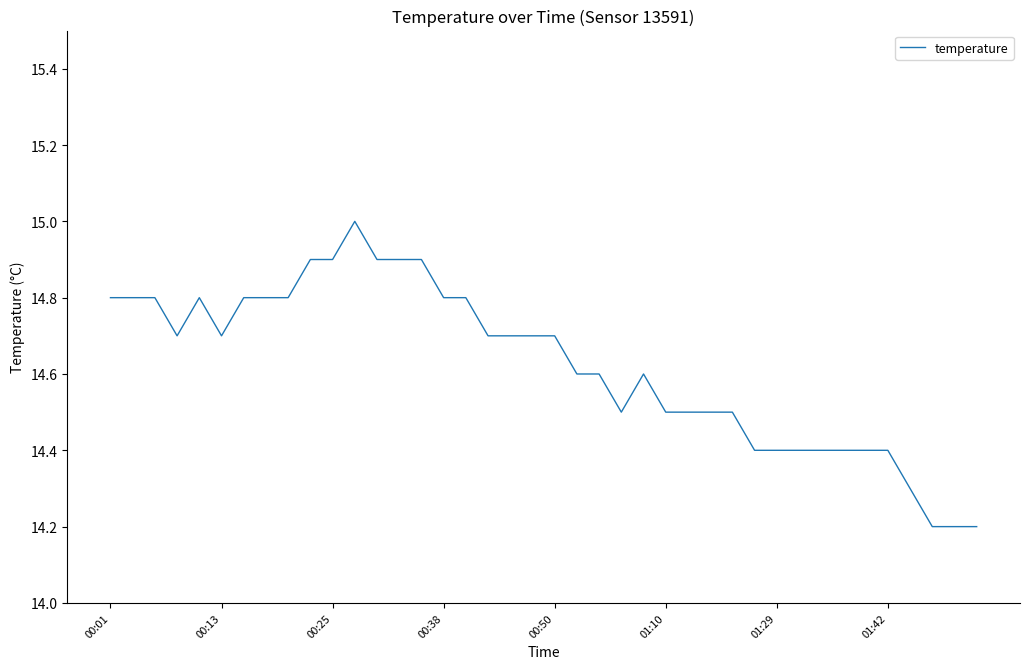

What is the greatest value displayed?

15.0